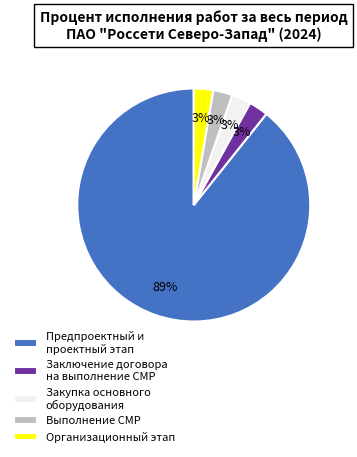

Which category has the biggest portion of the pie?

Предпроектный и проектный этап